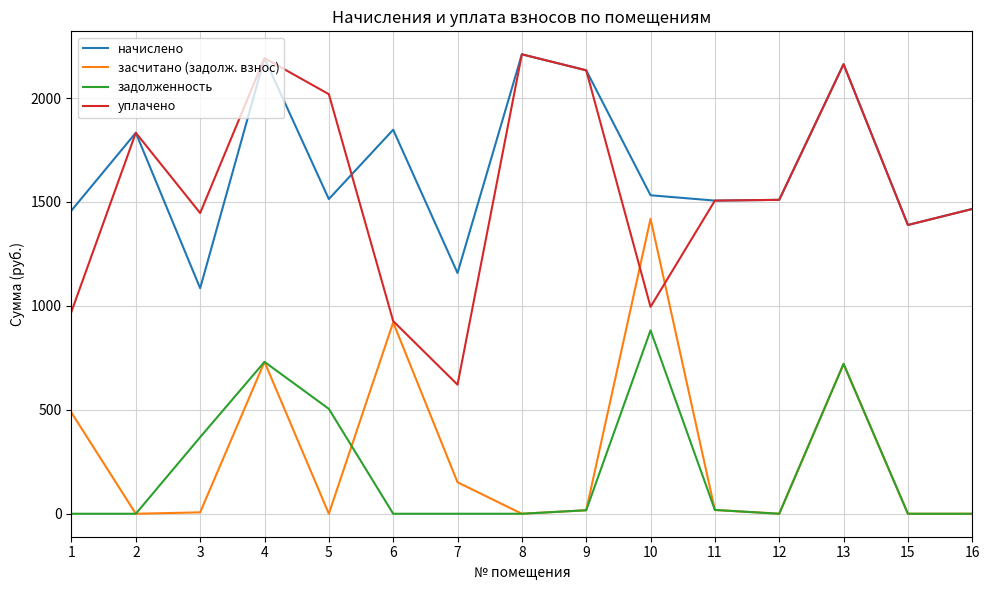

How many categories are shown in the chart?

15